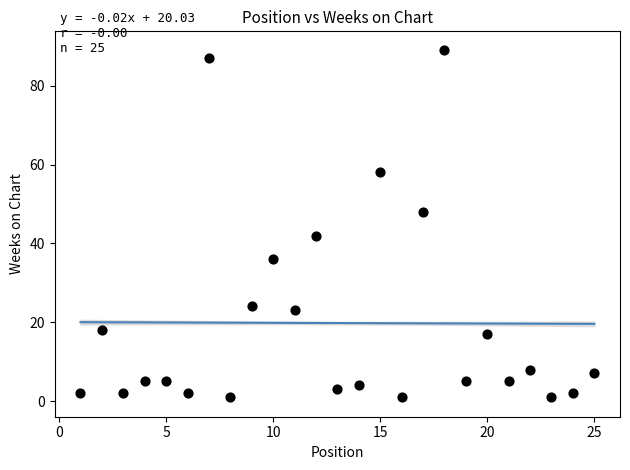

What is the range of Y values (max minus min)?

88